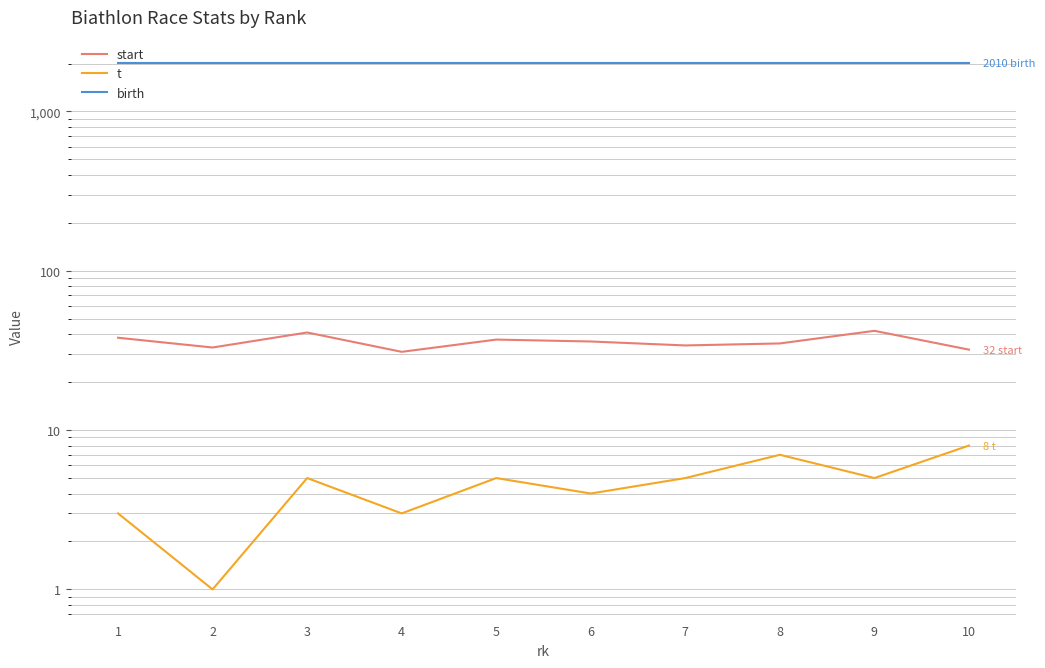

What are all the series names shown in the legend?

start, t, birth